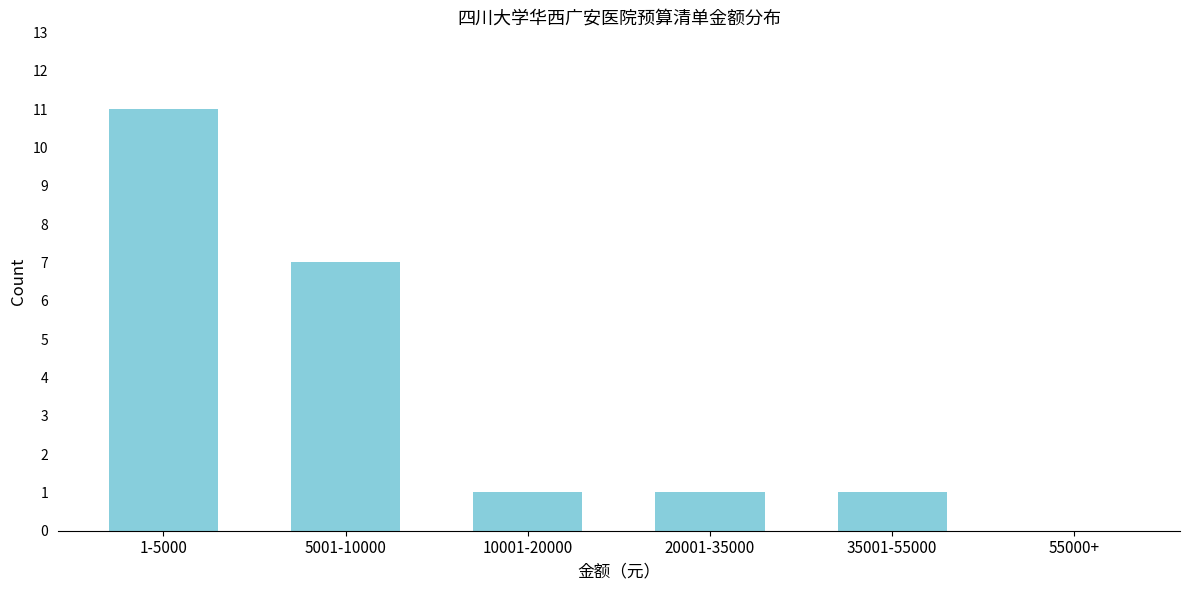

Reading right to left, what are all the values shown in this chart?

55000+=0	35001-55000=1	20001-35000=1	10001-20000=1	5001-10000=7	1-5000=11